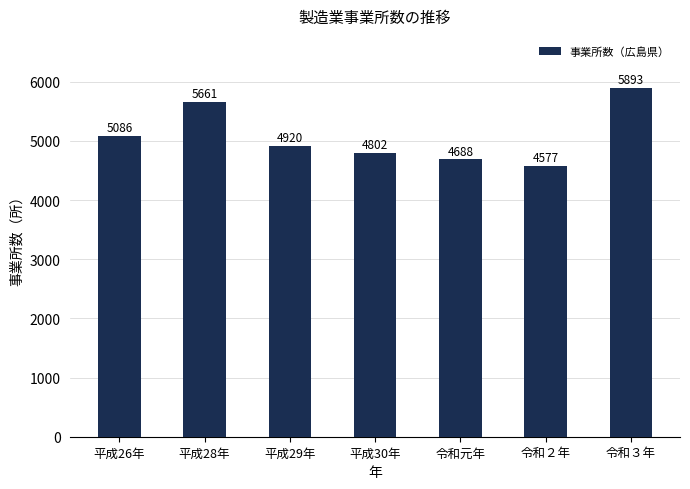

The chart shows a value of 10594 at 令和３年. True or false?

False